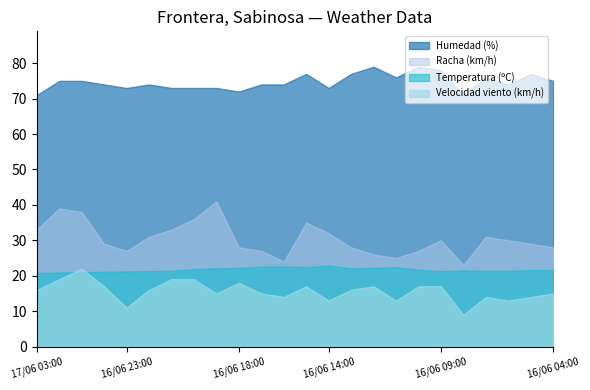

True or false: Velocidad del viento (km/h) has more than 0 interior local peaks.

True